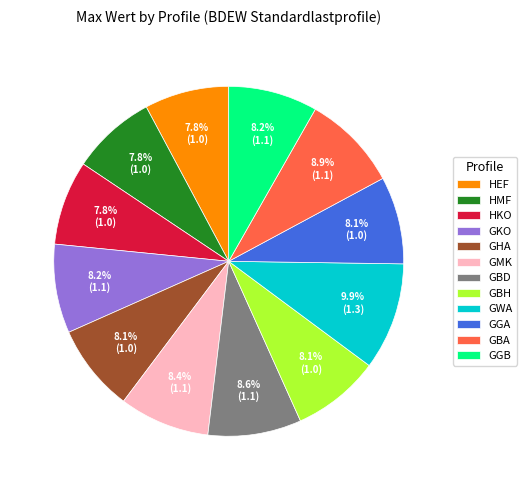

What percentage is NOT represented by HKO?

92.2%